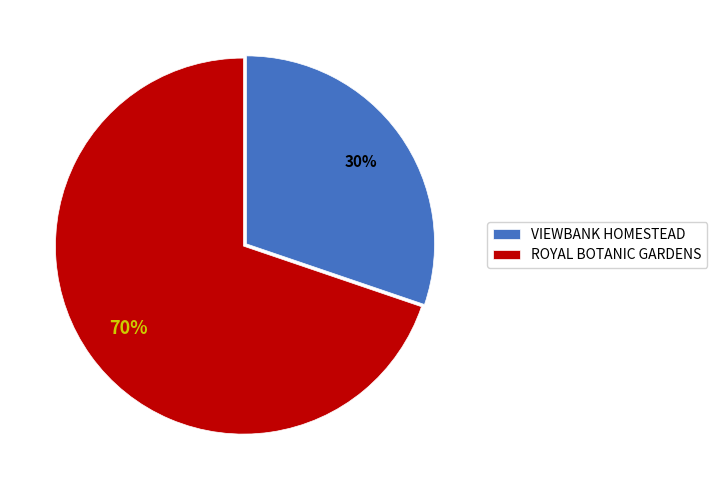

Which slice is the largest?

ROYAL BOTANIC GARDENS